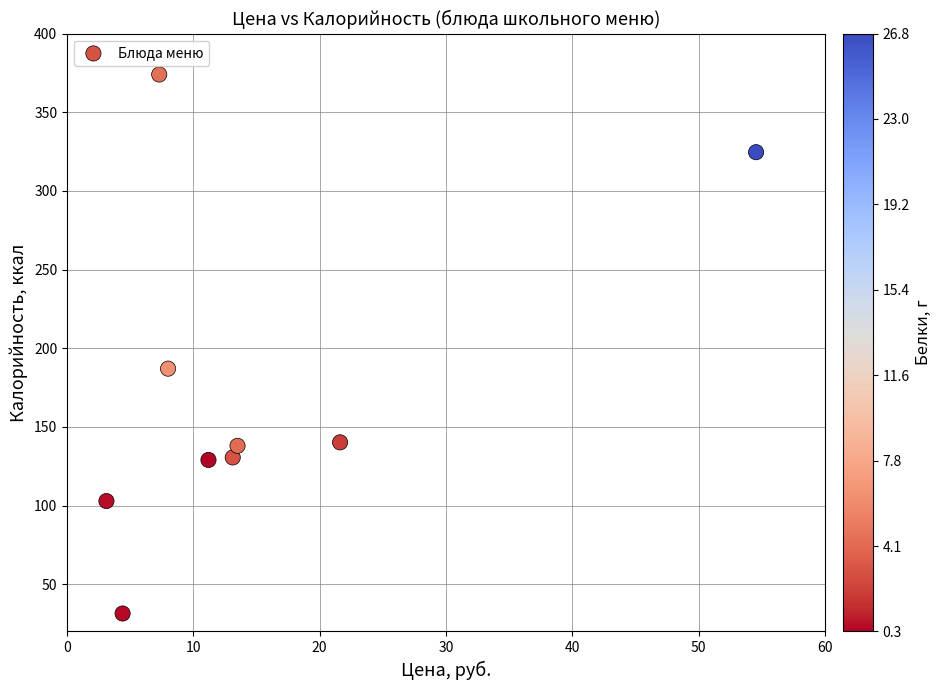

What is the range of Y values (max minus min)?

342.6